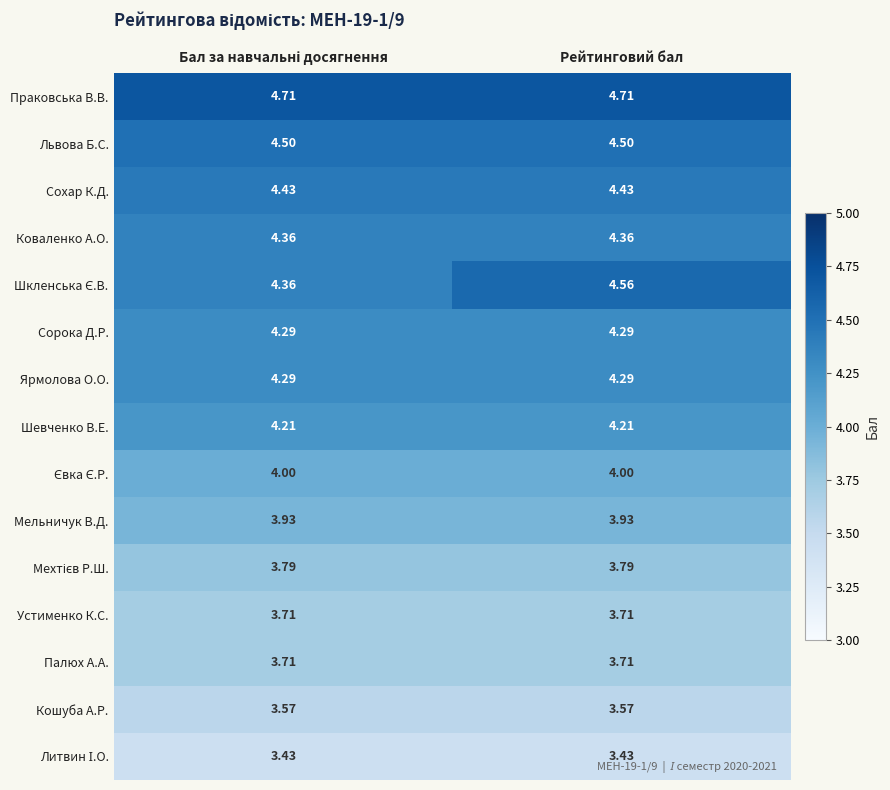

At which category is the sum across all series the highest?

Рейтинговий бал